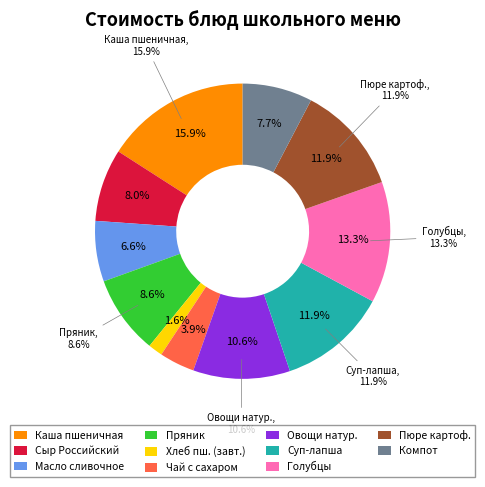

To the nearest percent, what is the combined percentage of Масло сливочное and Пюре картофельное?

19%